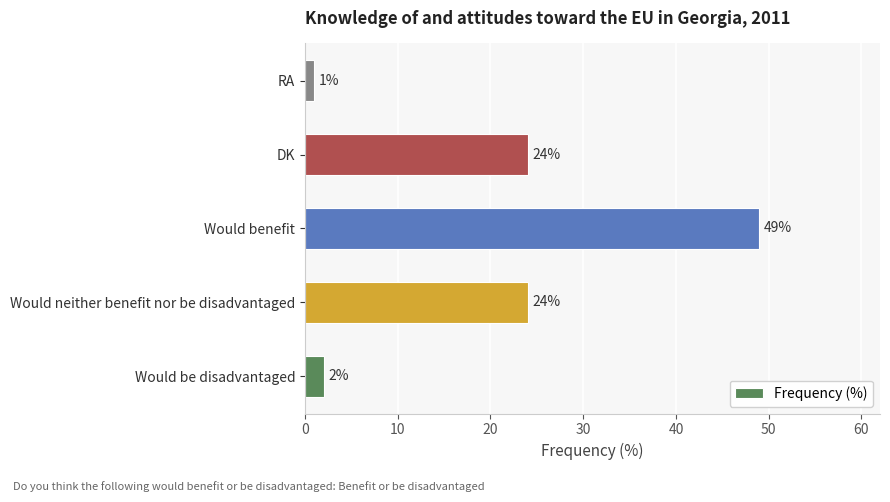

What is the approximate value at Would benefit?

49